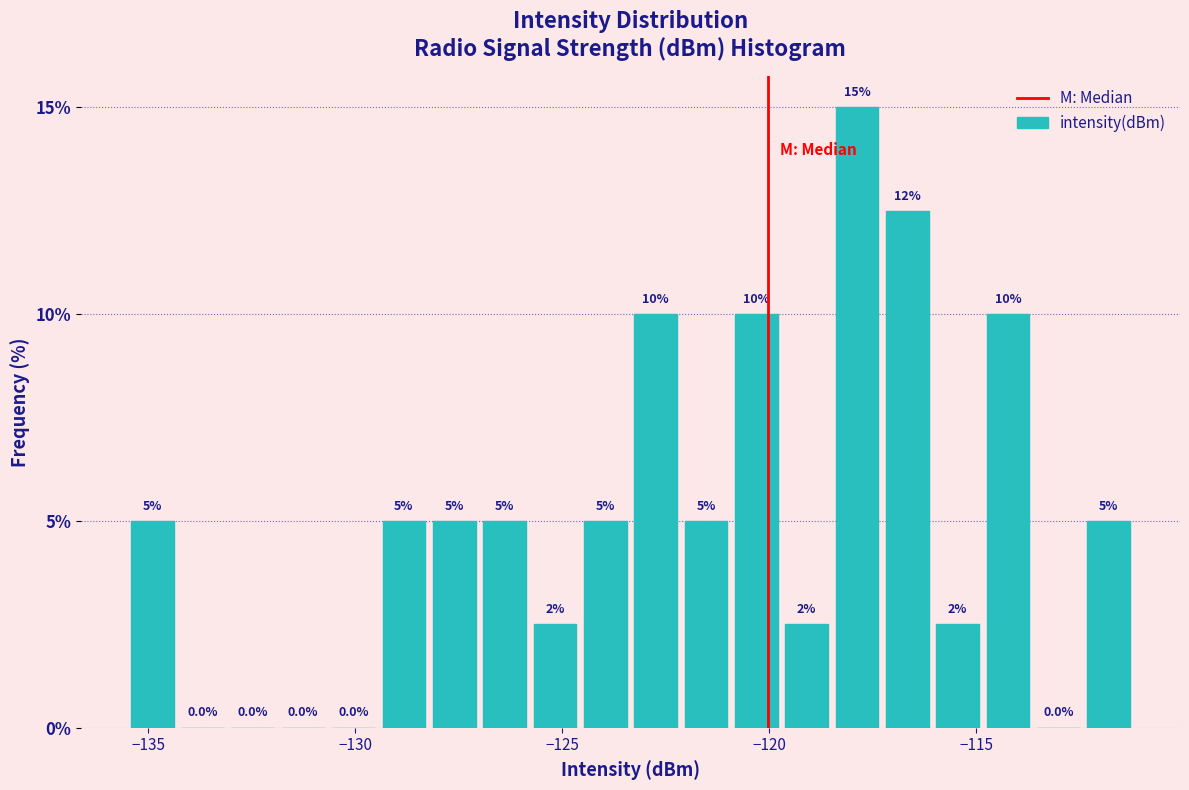

Read against the x-axis, roughly where is the centre of the tallest bar?

-118.0